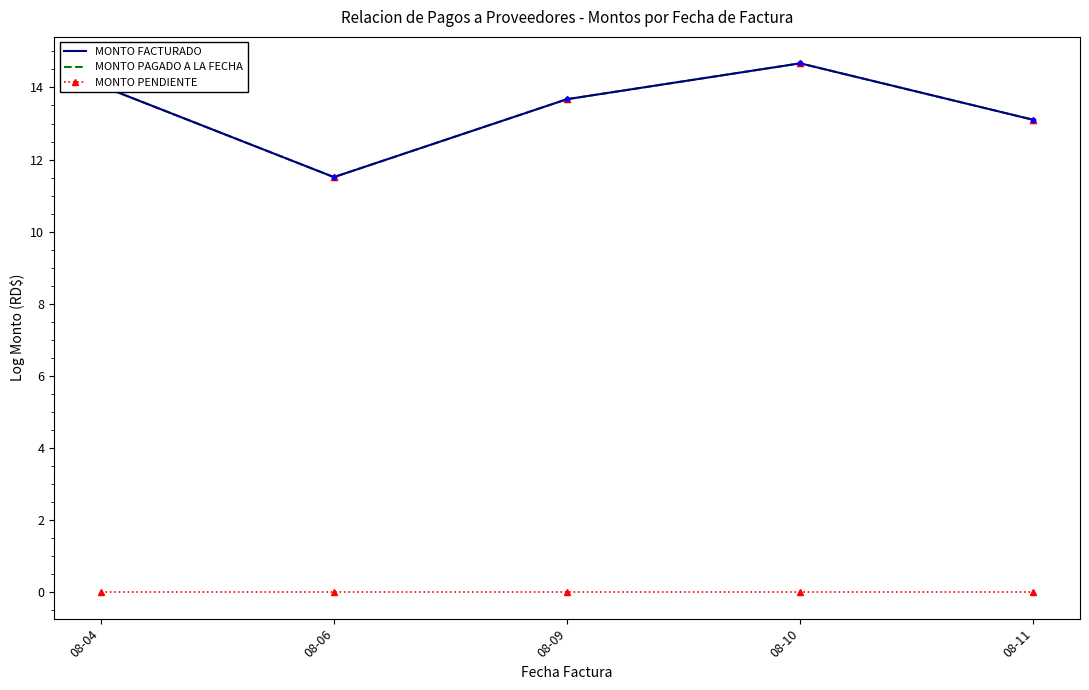

What are all the series names shown in the legend?

MONTO FACTURADO, MONTO PAGADO A LA FECHA, MONTO PENDIENTE